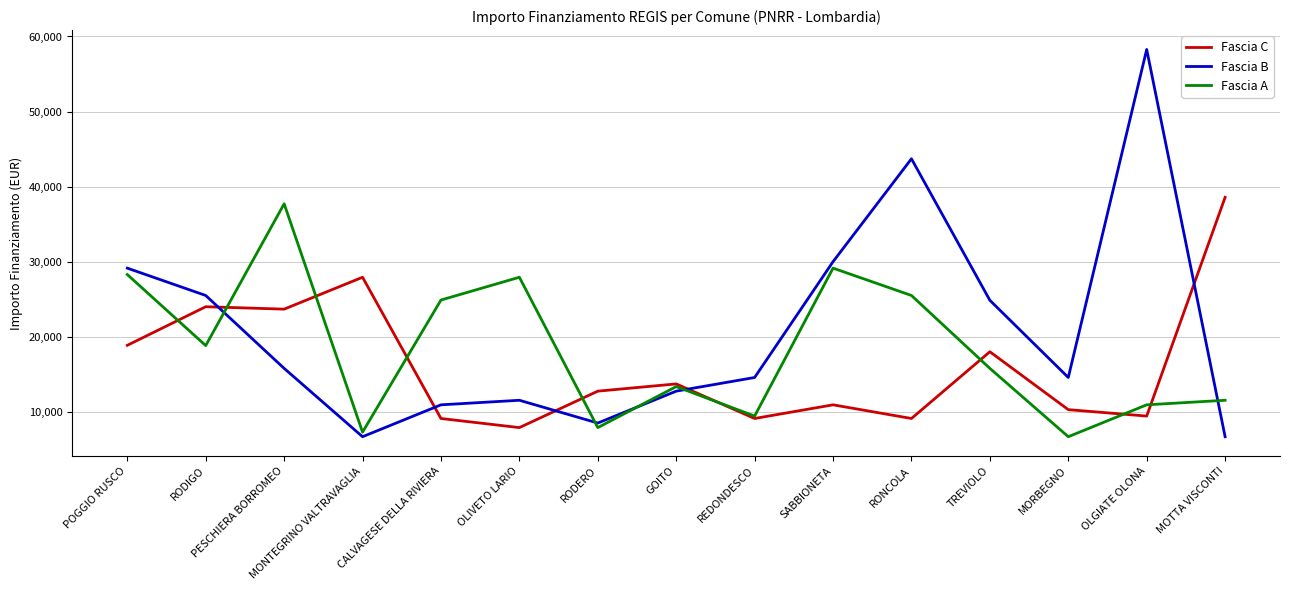

The Fascia A series shows 3519 at GOITO. True or false?

False